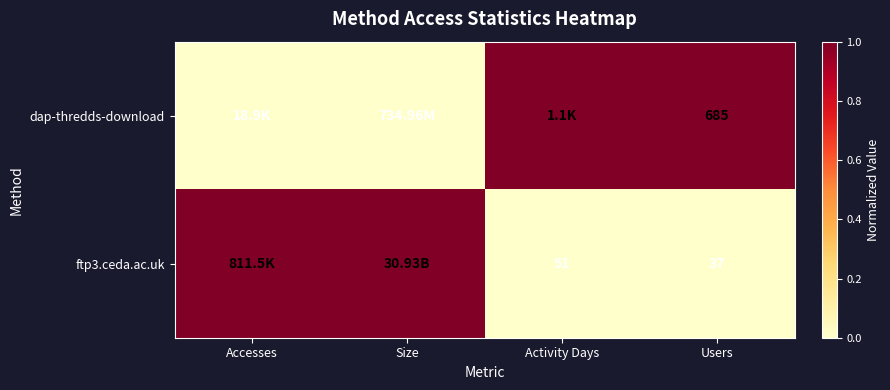

What is the difference between the highest and lowest values at Users?

648